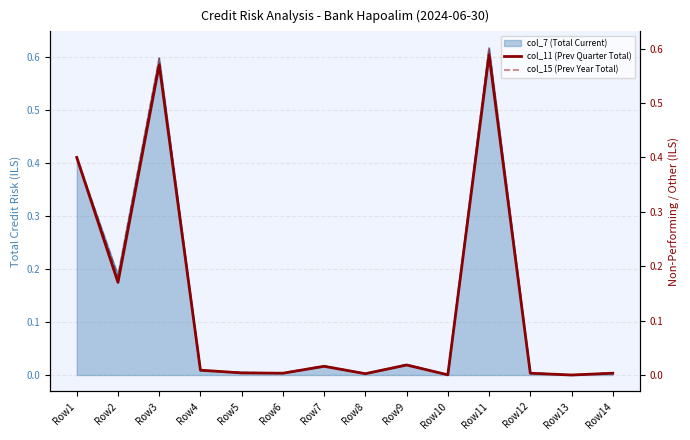

True or false: col_7 (Total Current) has a value of 0.0 at Row14.

True